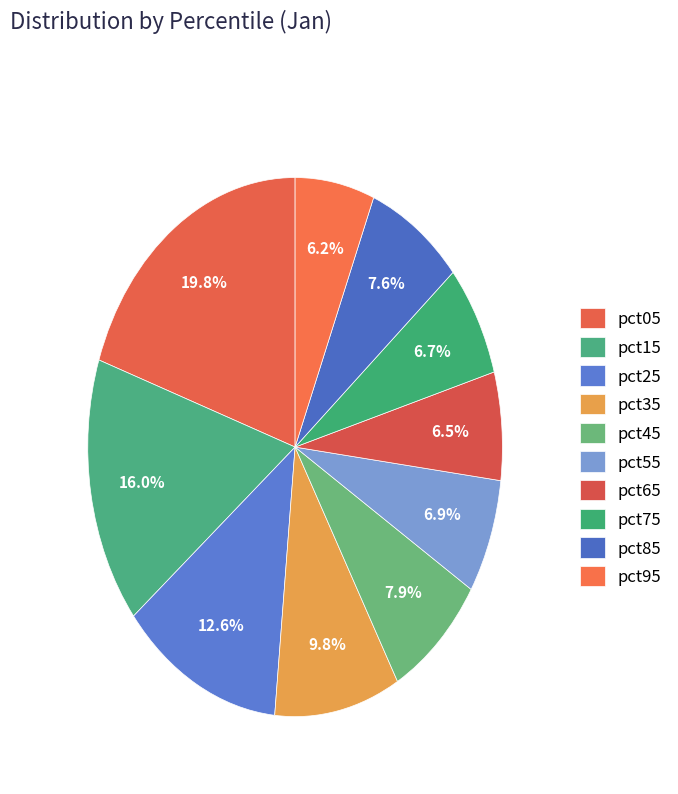

What percentage is the pct85 slice, to the nearest percent?

8%